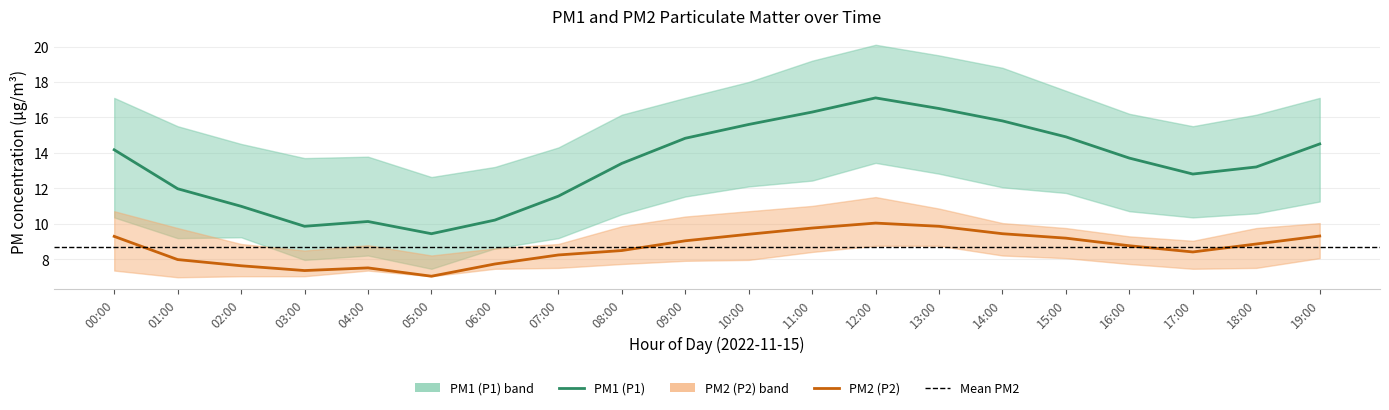

Which has a higher value, 08:00 or 19:00?

19:00